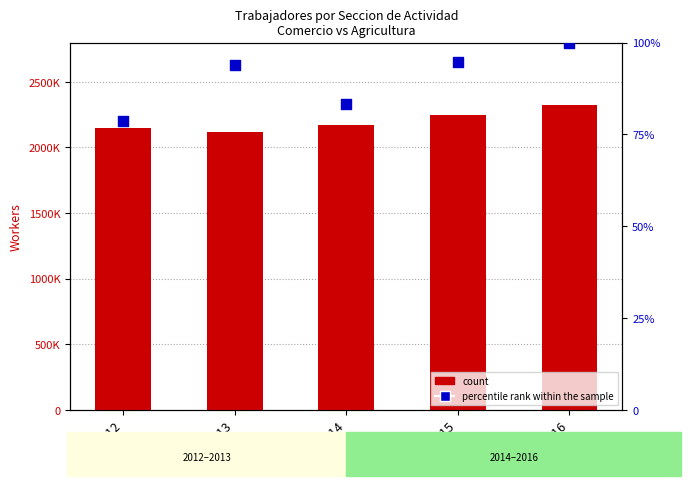

Which series has the largest total across all categories?

count